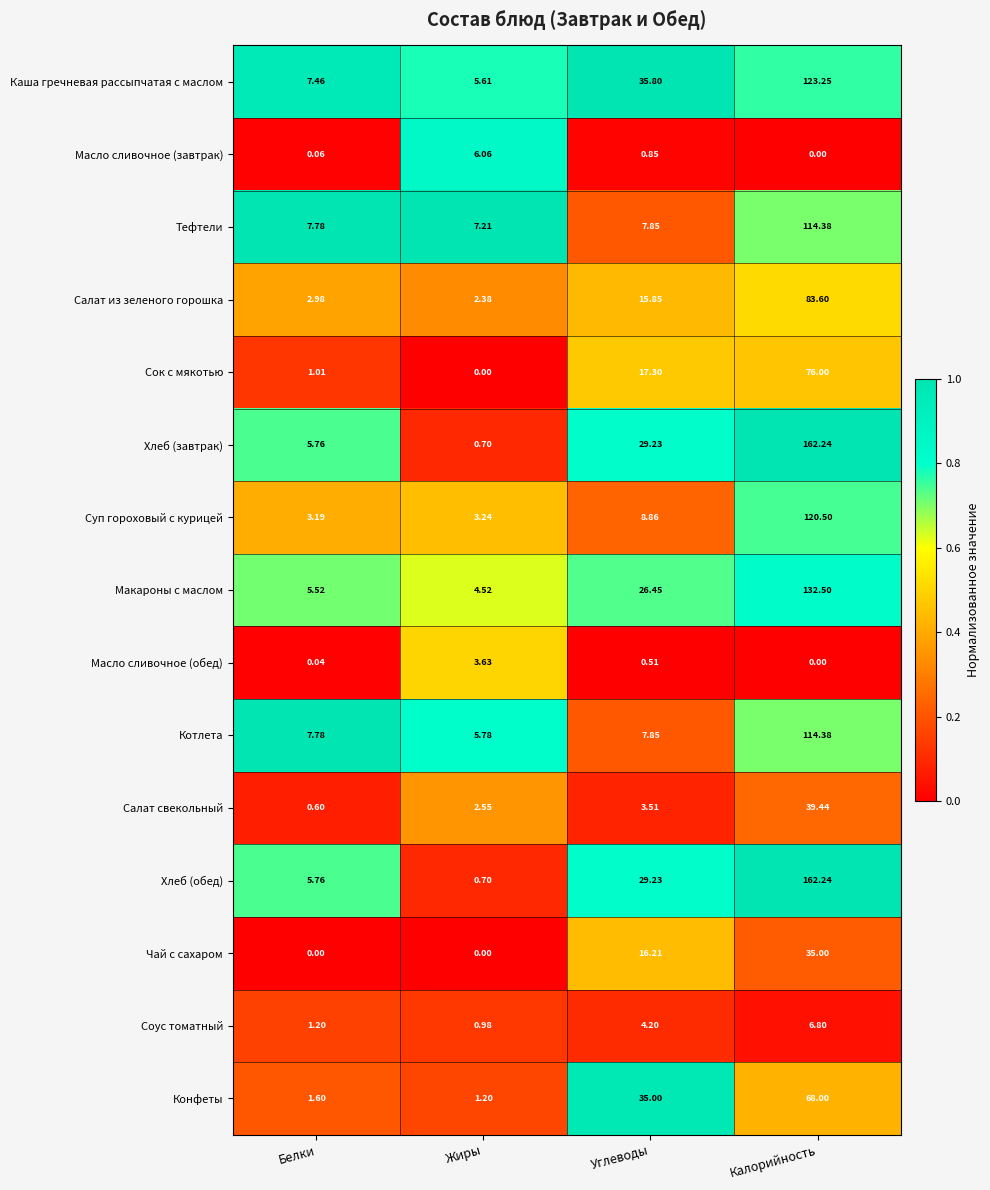

Where does the Суп гороховый с курицей series first go above 8?

Углеводы